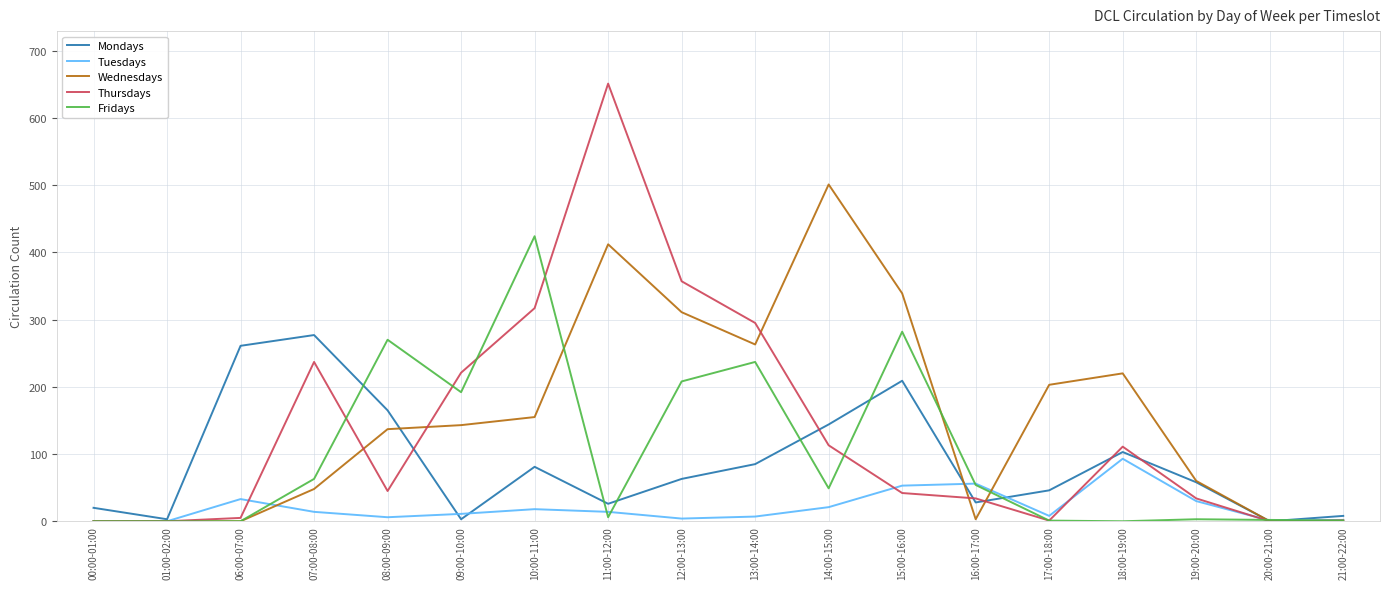

At which category does Tuesdays reach its first local peak?

06:00-07:00